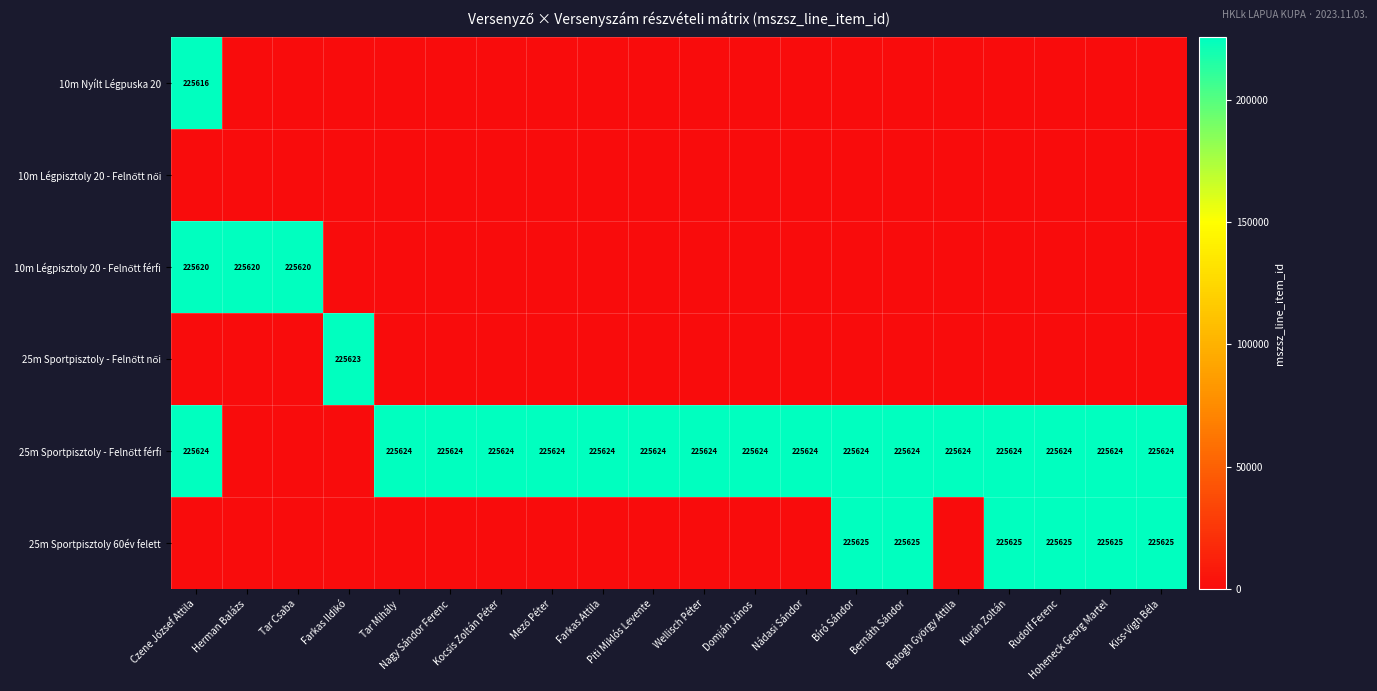

The 25m Sportpisztoly - Felnőtt férfi series shows 135011 at Piti Miklós Levente. True or false?

False